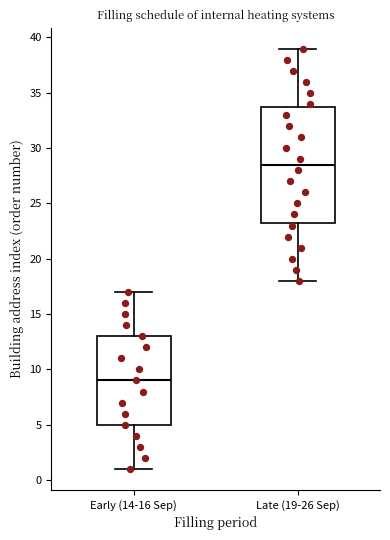

Where is the upper edge of the box for Early (14-16 Sep) on the y-axis? The values are not printed on the chart, so give them approximately, as read against the axis.

13.0